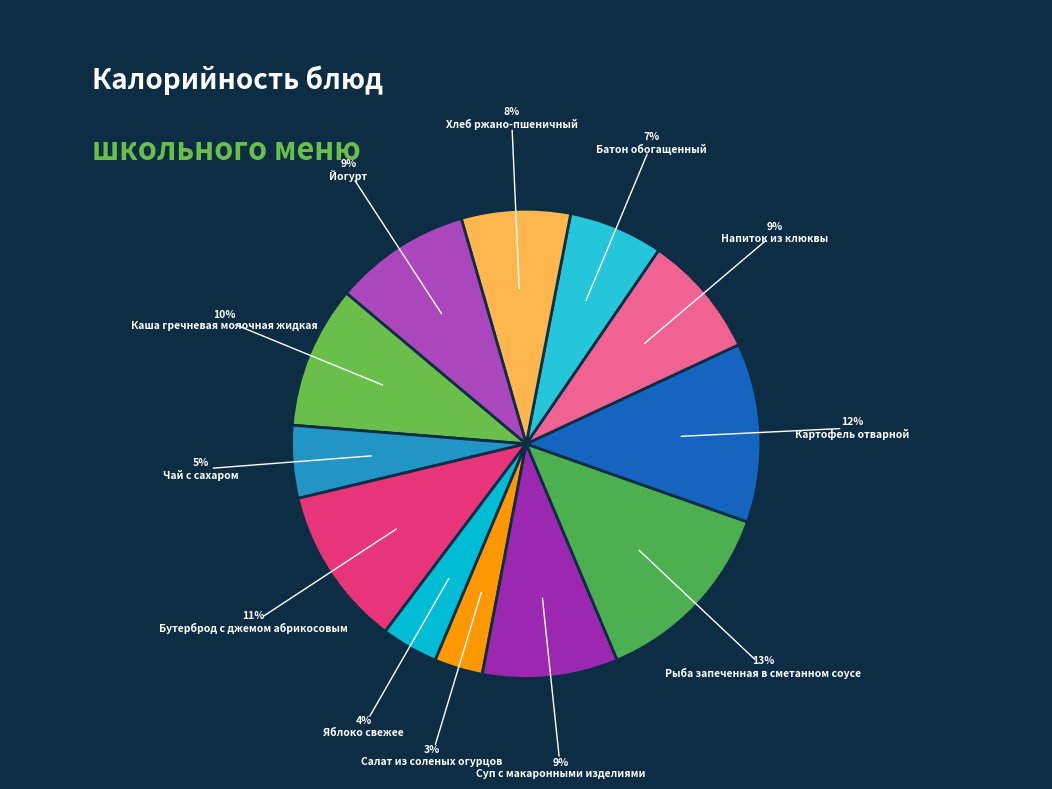

Count the number of slices in the pie.

12